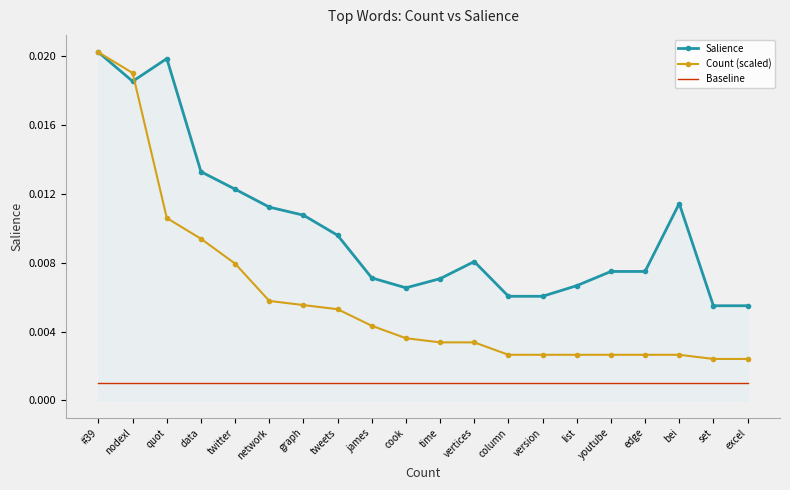

True or false: Baseline and Salience intersect in this chart.

False